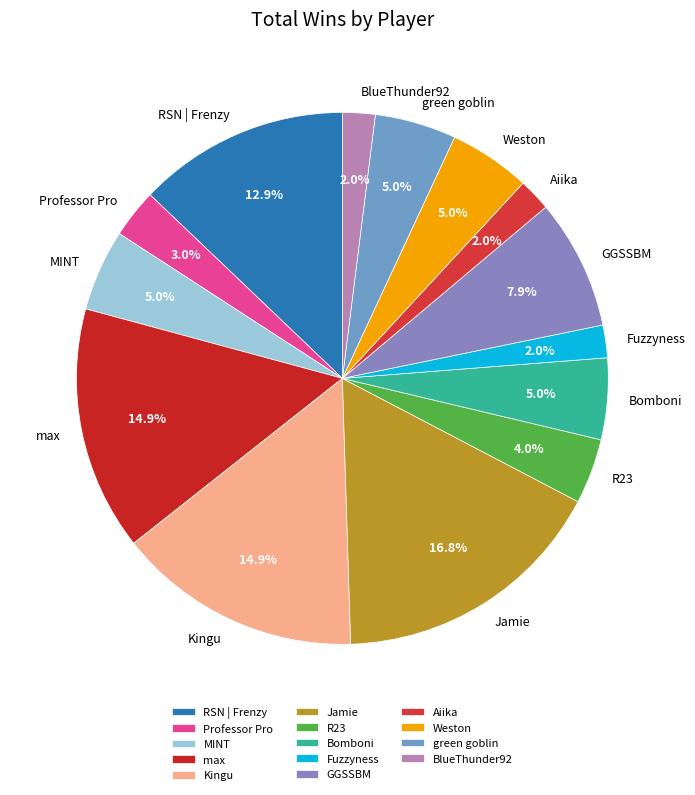

What portion of the pie excludes green goblin?

95.0%